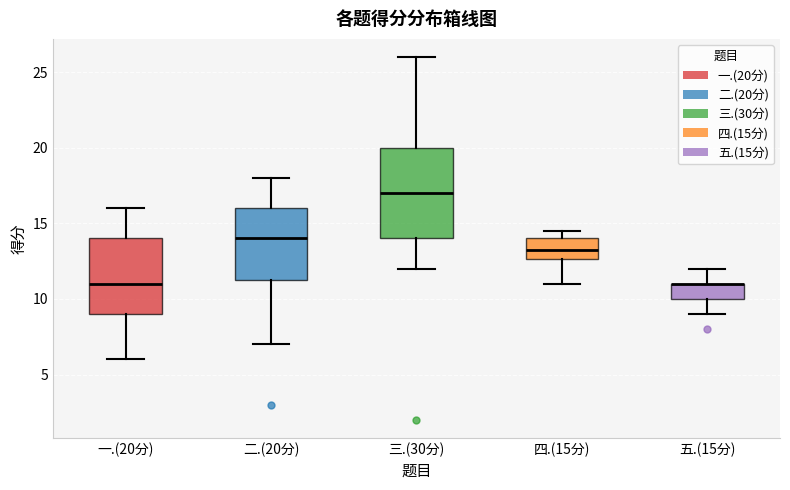

Reading left to right, read every box against the y-axis: the position of its median line, the range the box covers, and the ends of its whiskers. The values are not printed on the chart, so give them approximately, as read against the axis.

一.(20分): median 11.0, box 9.0 to 14.0, whiskers 6.0 to 16.0
二.(20分): median 14.0, box 11.5 to 16.0, whiskers 7.0 to 18.0
三.(30分): median 17.0, box 14.0 to 20.0, whiskers 12.0 to 26.0
四.(15分): median 13.5, box 12.5 to 14.0, whiskers 11.0 to 14.5
五.(15分): median 11.0 (drawn on the box's upper edge), box 10.0 to 11.0, whiskers 9.0 to 12.0